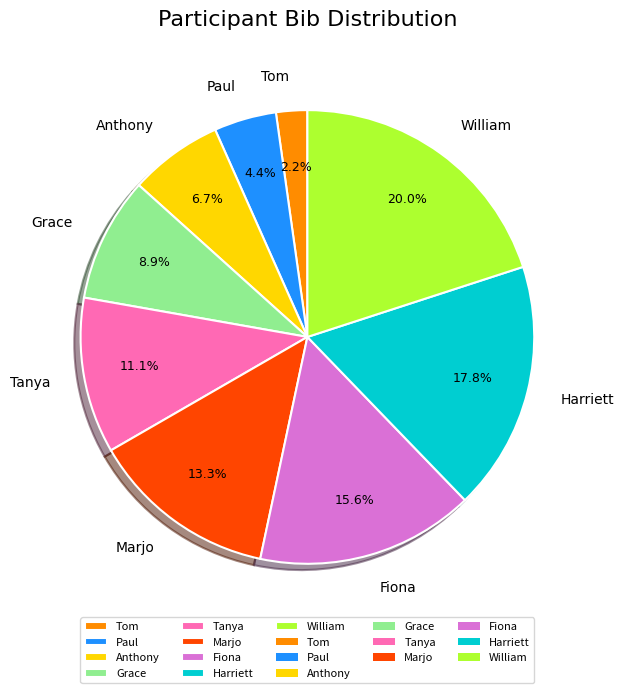

Combined, do Marjo and Paul account for over 50%?

No